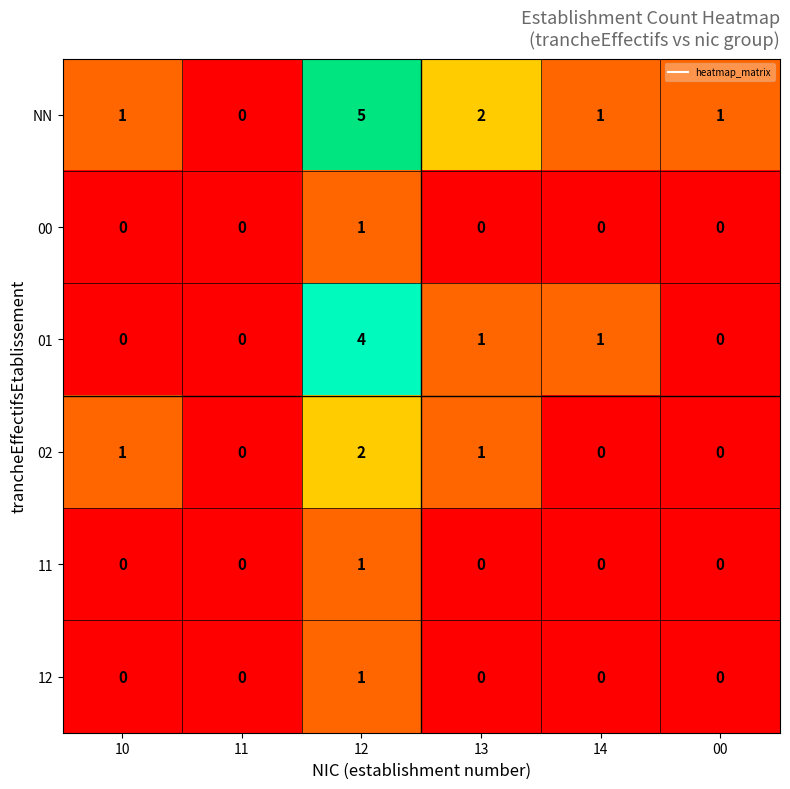

How many categories are shown in the chart?

6